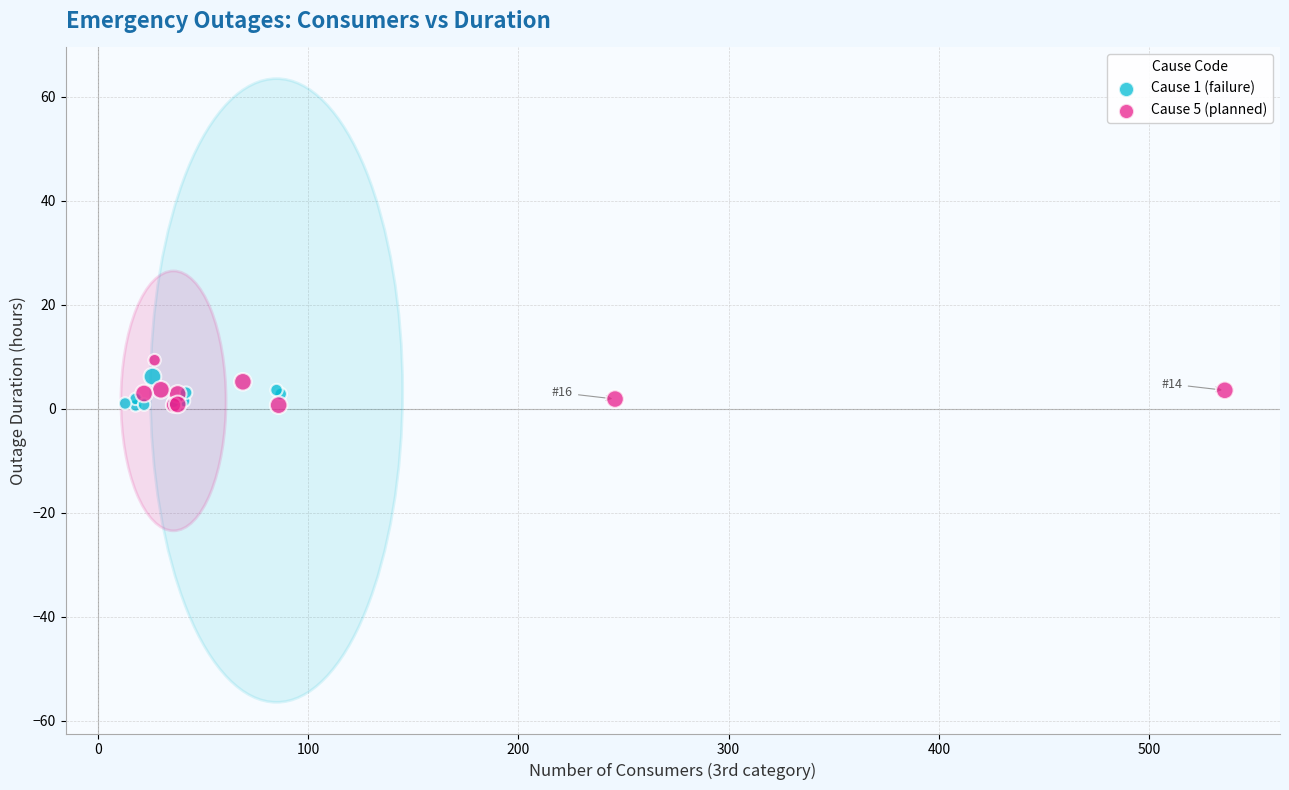

Which series has the widest spread of Y values?

Cause 5 (planned)